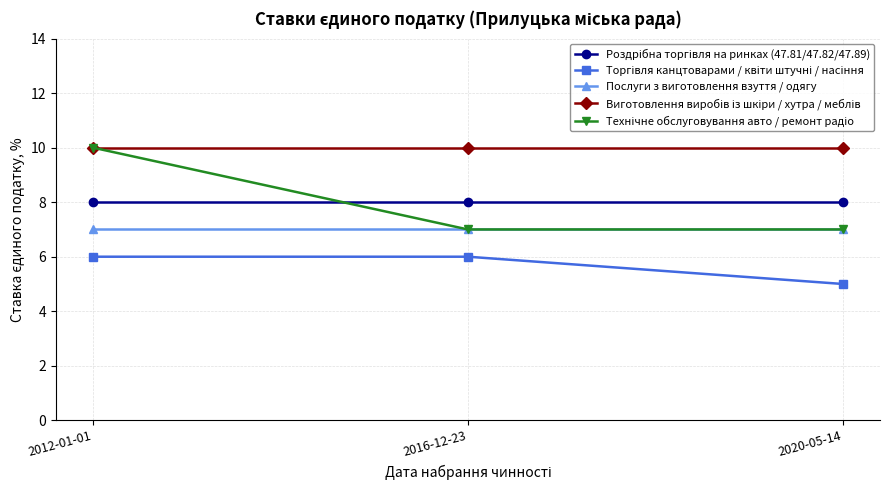

What is the label of the 3rd point from the left?

2020-05-14